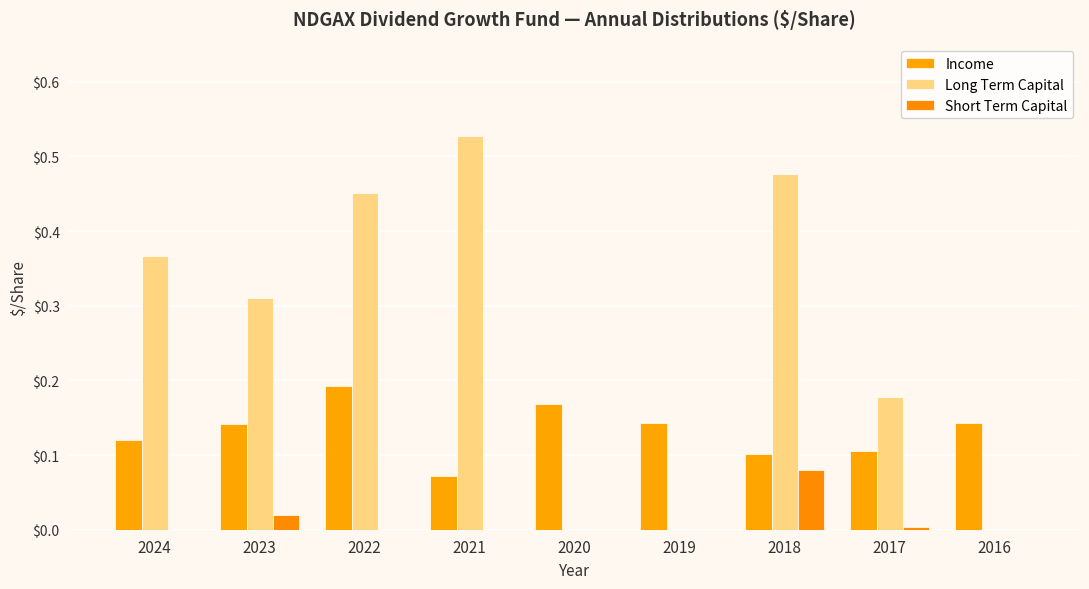

What is the difference between the Long Term Capital values at 2021 and 2020?

0.5